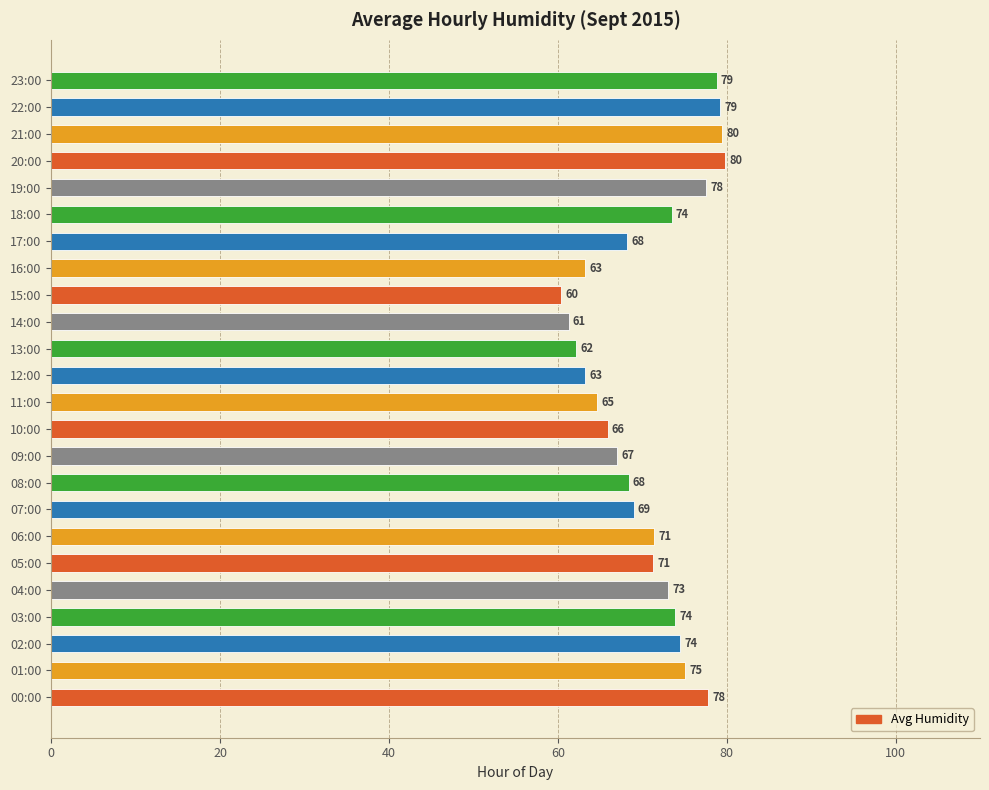

Which has a higher value, 20:00 or 17:00?

20:00